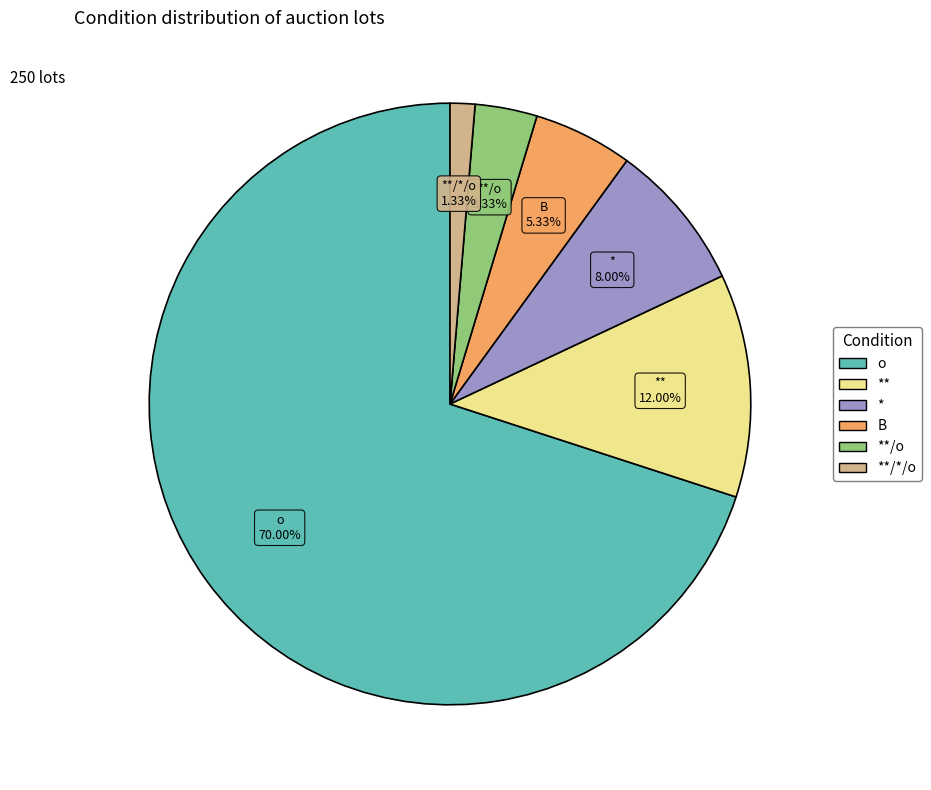

Combined, what portion of the pie is **/*/o and *?

9.3%